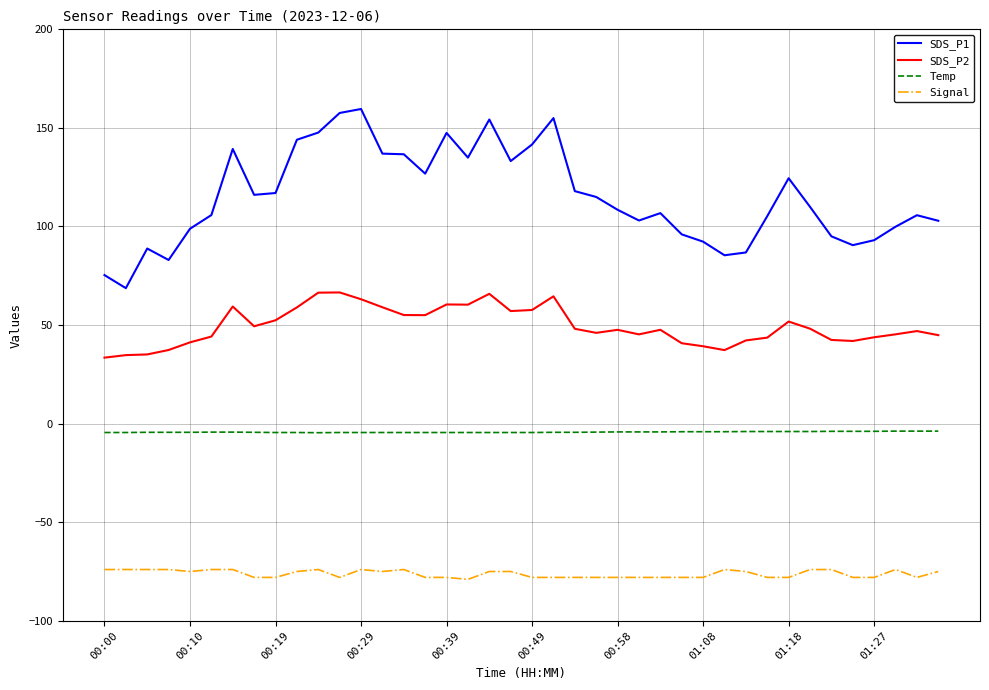

Which series has the largest range (max minus min)?

SDS_P1